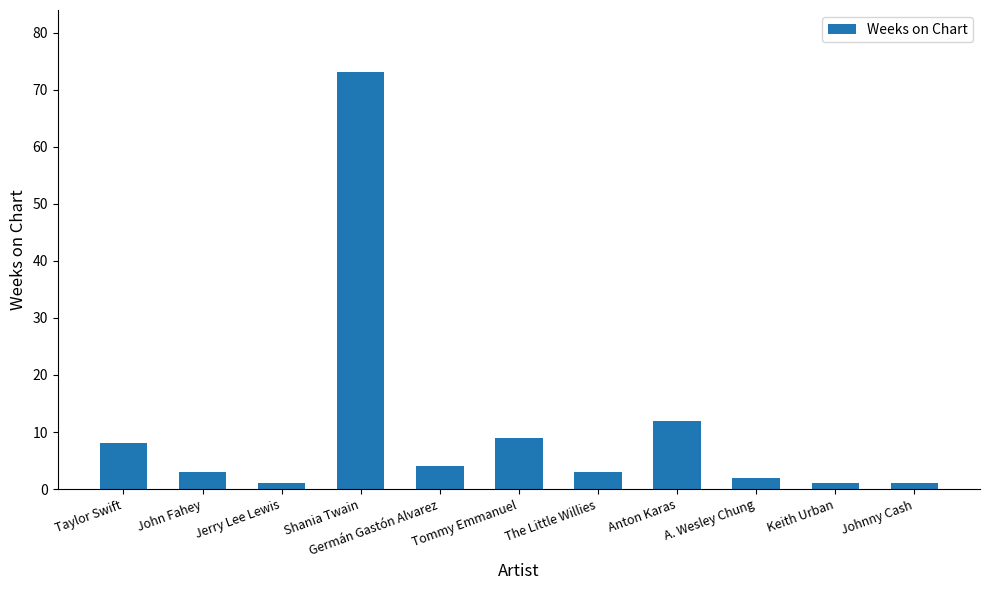

Reading right to left, extract all data points from this chart.

Johnny Cash=1	Keith Urban=1	A. Wesley Chung=2	Anton Karas=12	The Little Willies=3	Tommy Emmanuel=9	Germán Gastón Alvarez=4	Shania Twain=73	Jerry Lee Lewis=1	John Fahey=3	Taylor Swift=8